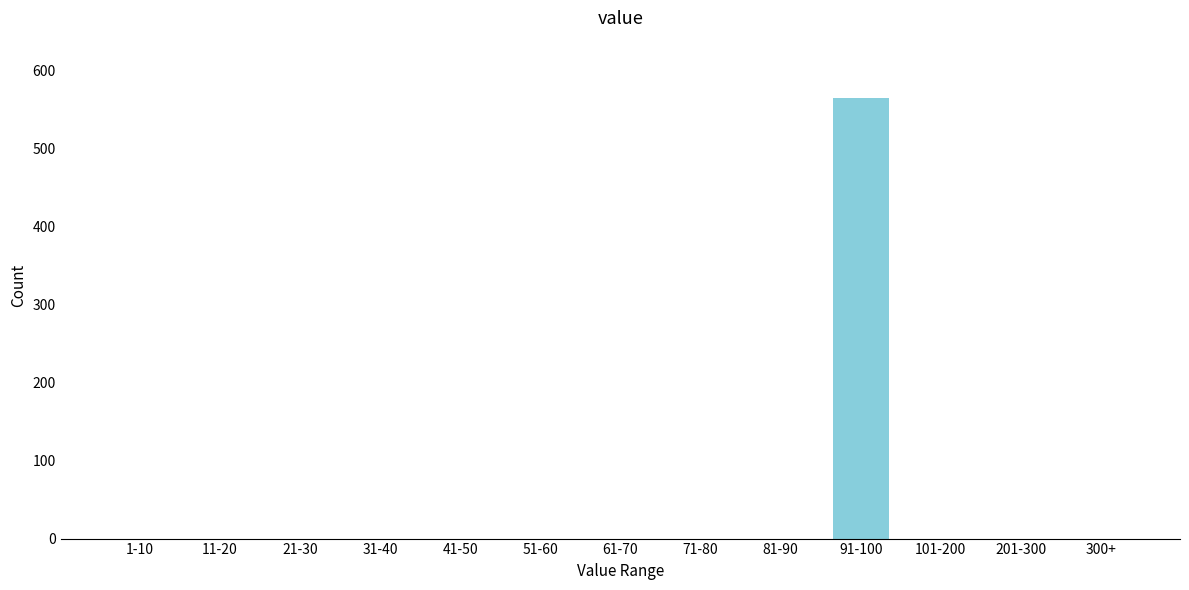

Reading left to right, list all the values displayed in this chart.

1-10=0	11-20=0	21-30=0	31-40=0	41-50=0	51-60=0	61-70=0	71-80=0	81-90=0	91-100=564	101-200=0	201-300=0	300+=0